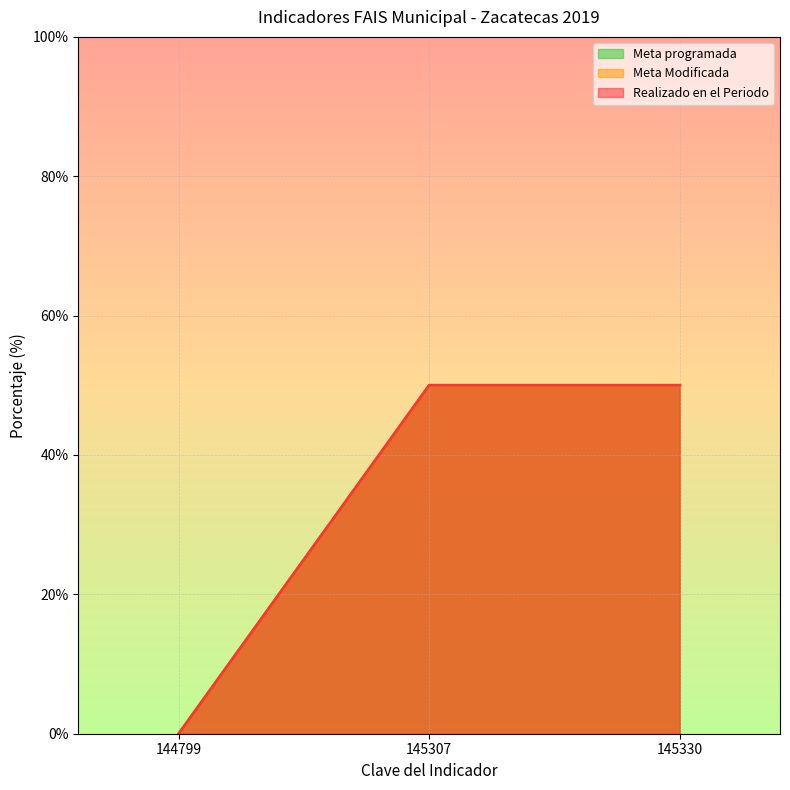

Does the chart display data point markers on the line(s)?

No